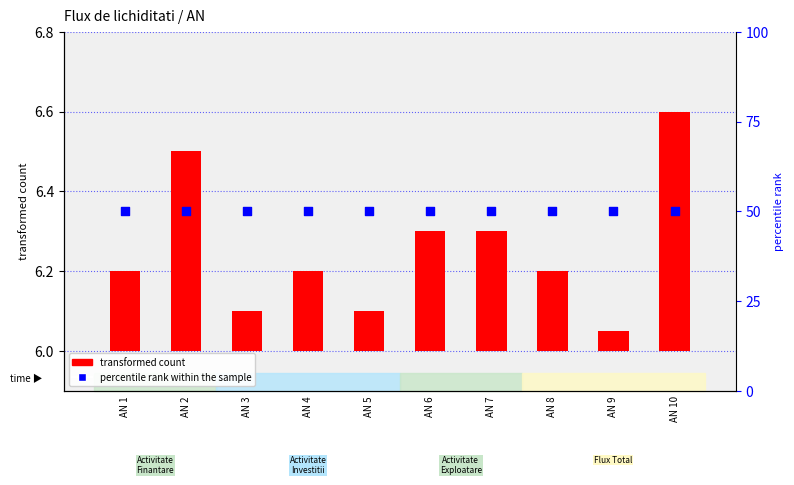

Is the value of transformed count at AN 9 greater than the value of percentile rank within the sample at AN 10?

No